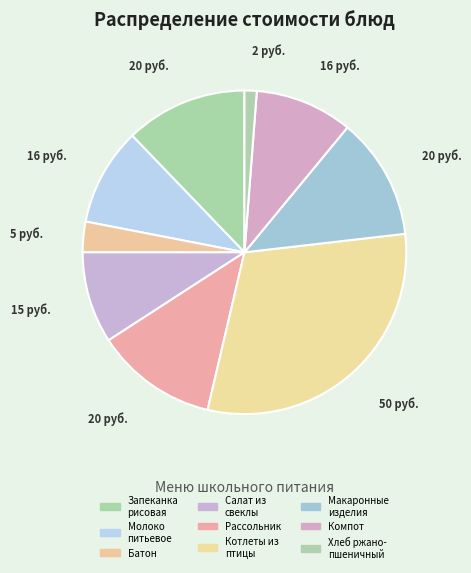

To the nearest percent, what percentage of the pie is Молоко питьевое?

10%